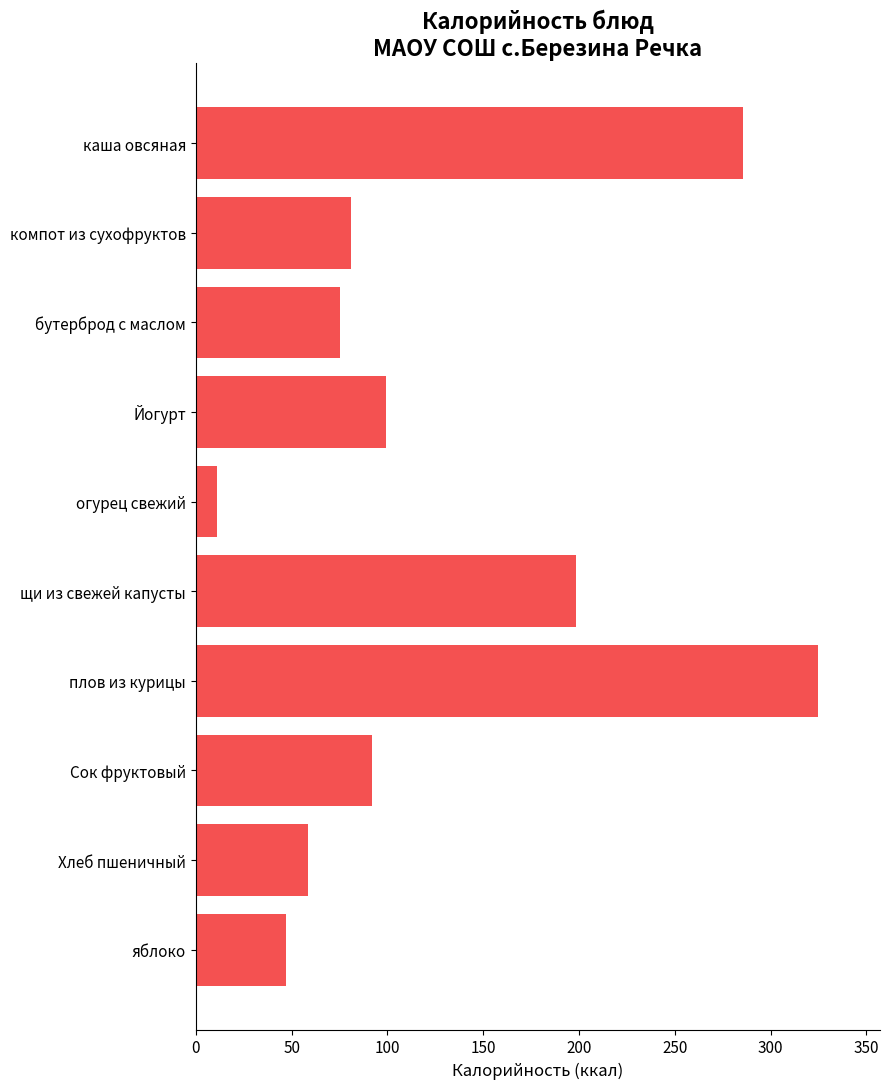

What is the label of the 3rd bar from the bottom?

Сок фруктовый